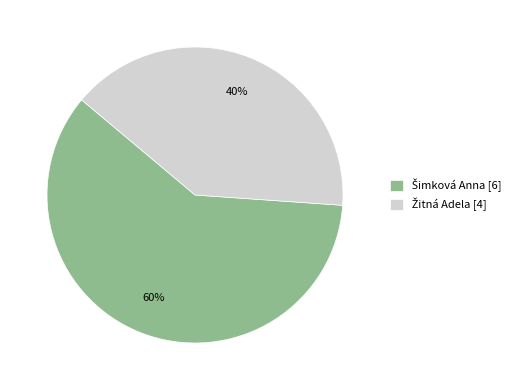

Is there a majority slice in this chart?

Yes